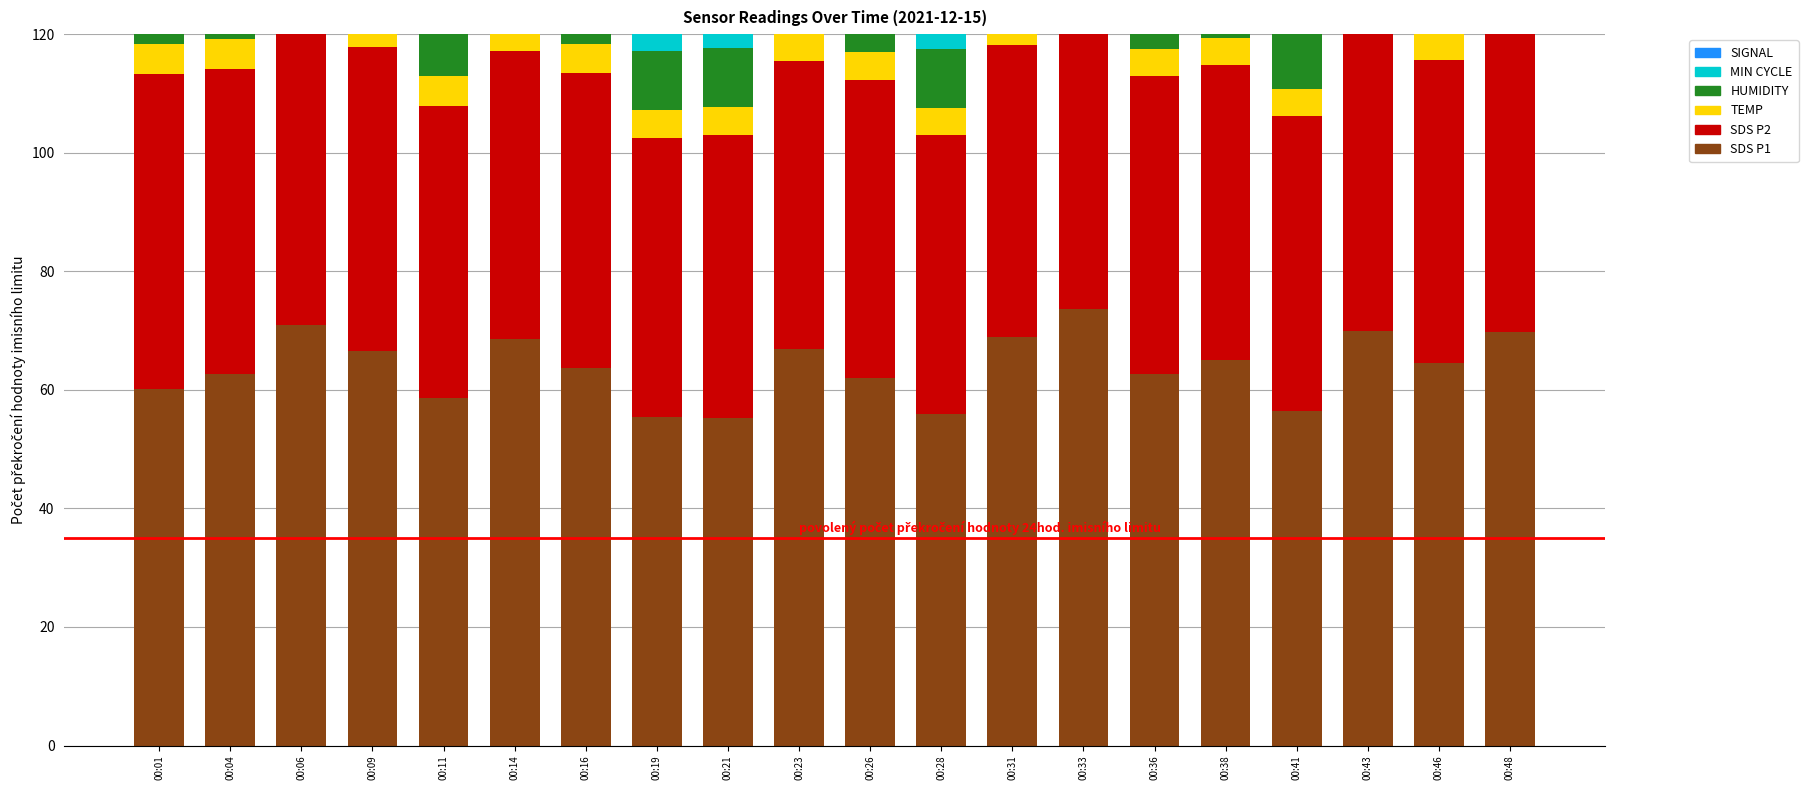

What is the value of the Temp bar at the 9th from the left?

4.8